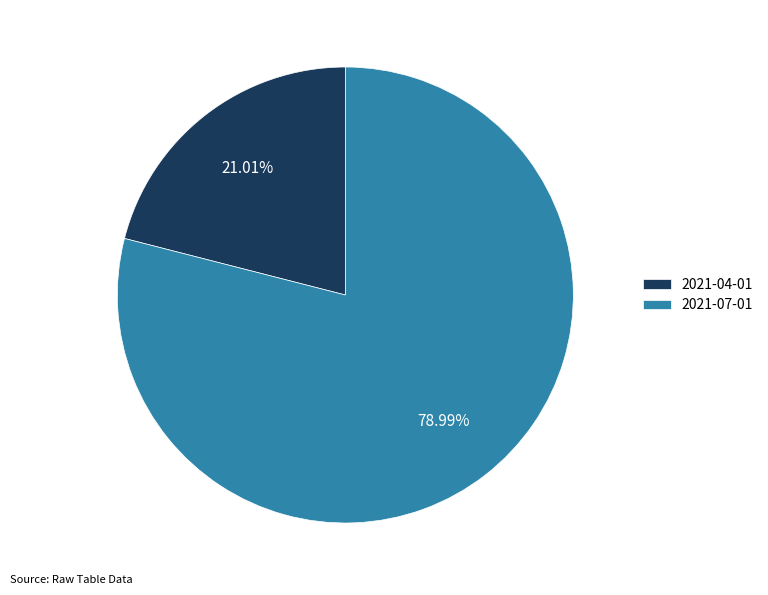

To the nearest percent, what is the combined percentage of 2021-07-01 and 2021-04-01?

100%